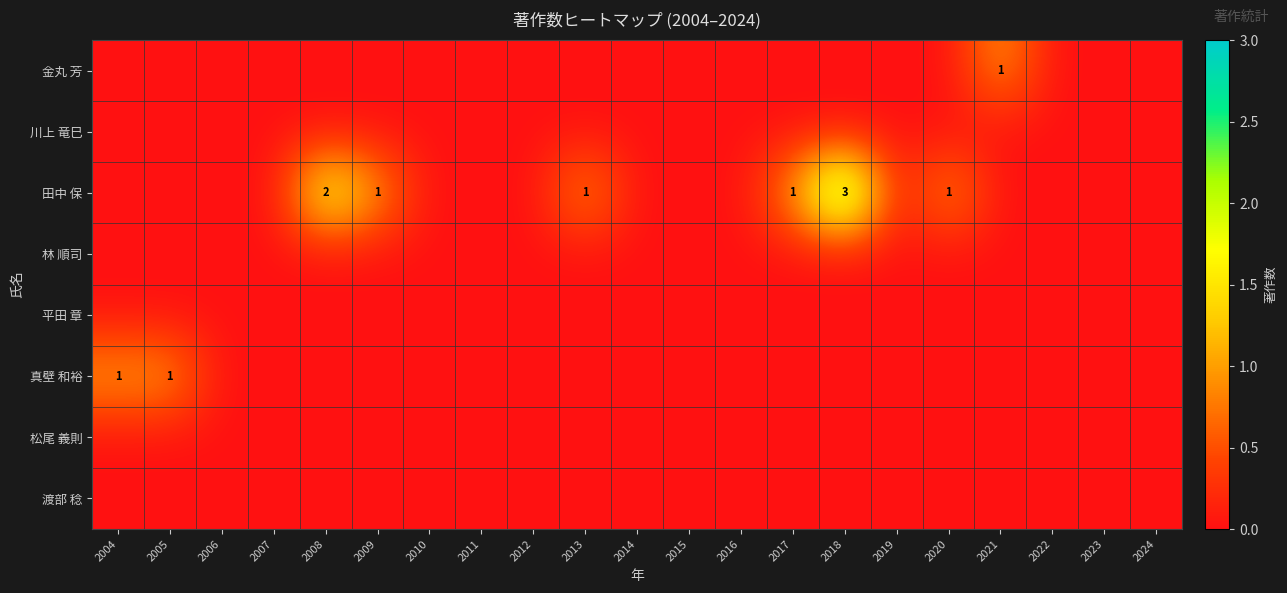

What is the difference between the second highest and minimum values in the 真壁 和裕 series?

1